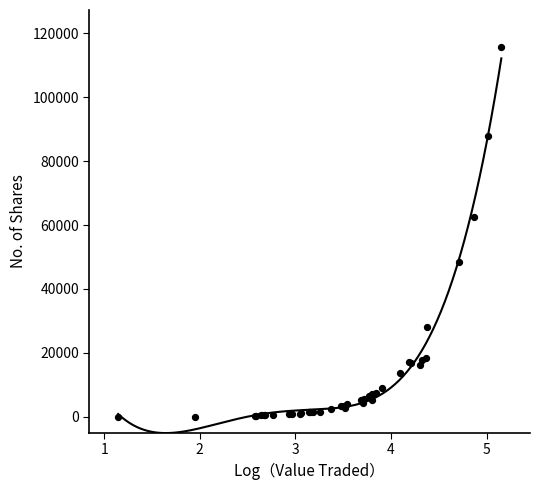

What Y value in the scatter plot is closest to 57829?

62591